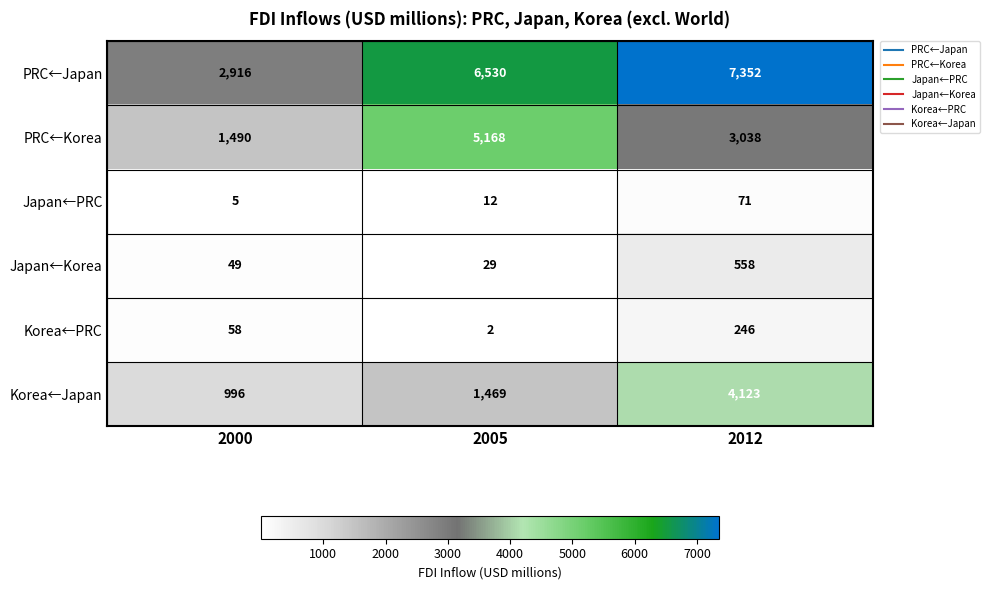

Rank the series at 2012 from lowest to highest value.

Japan←PRC, Korea←PRC, Japan←Korea, PRC←Korea, Korea←Japan, PRC←Japan